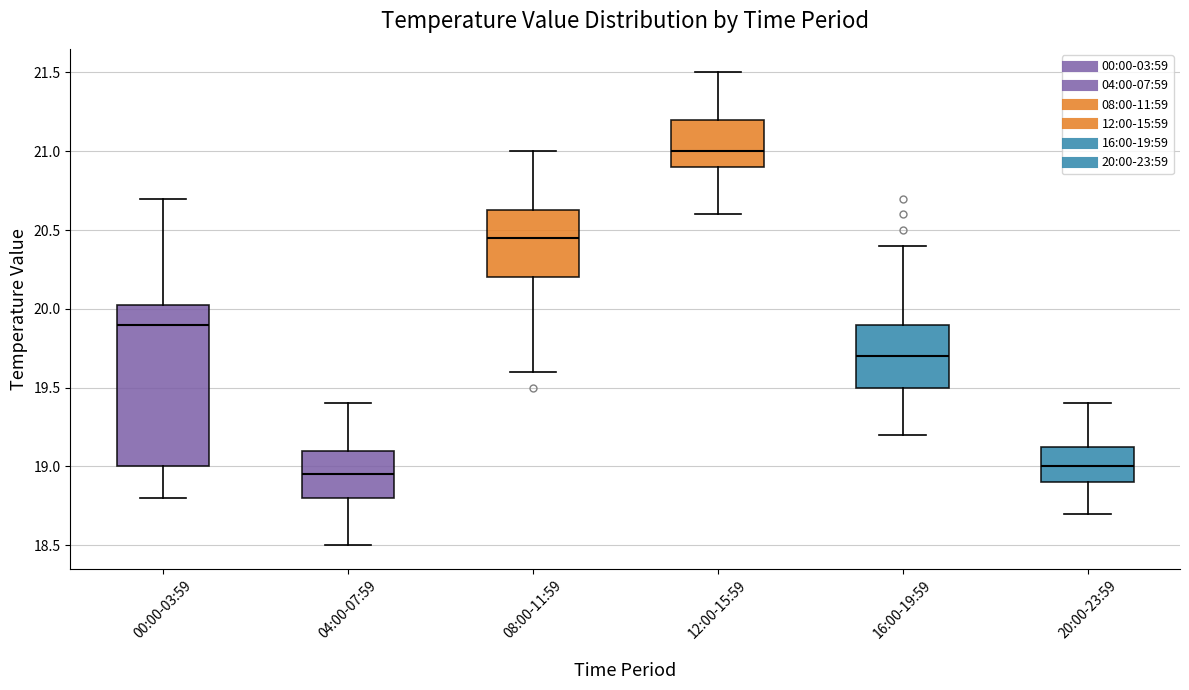

Comparing the boxes themselves (not the whiskers), which one is the tallest?

00:00-03:59